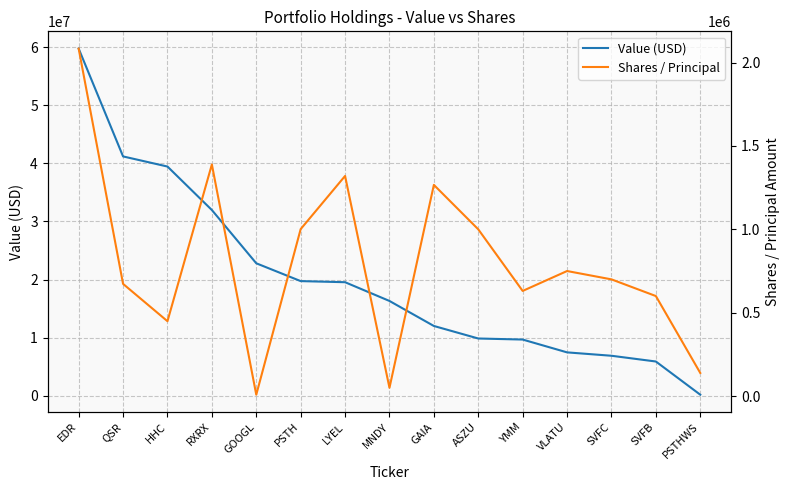

What is the label of the 6th point from the right?

ASZU